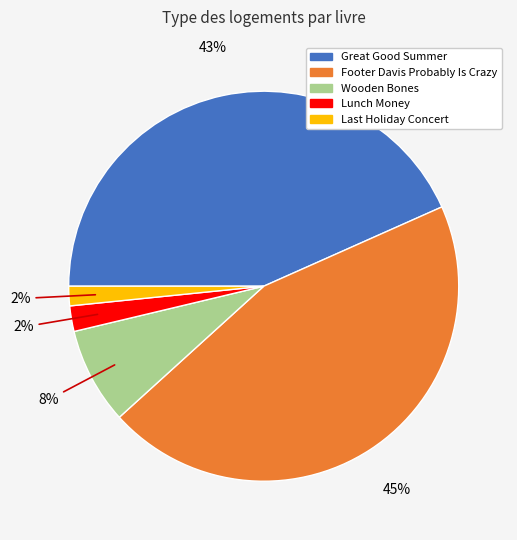

To the nearest percent, what is the average slice percentage?

20%